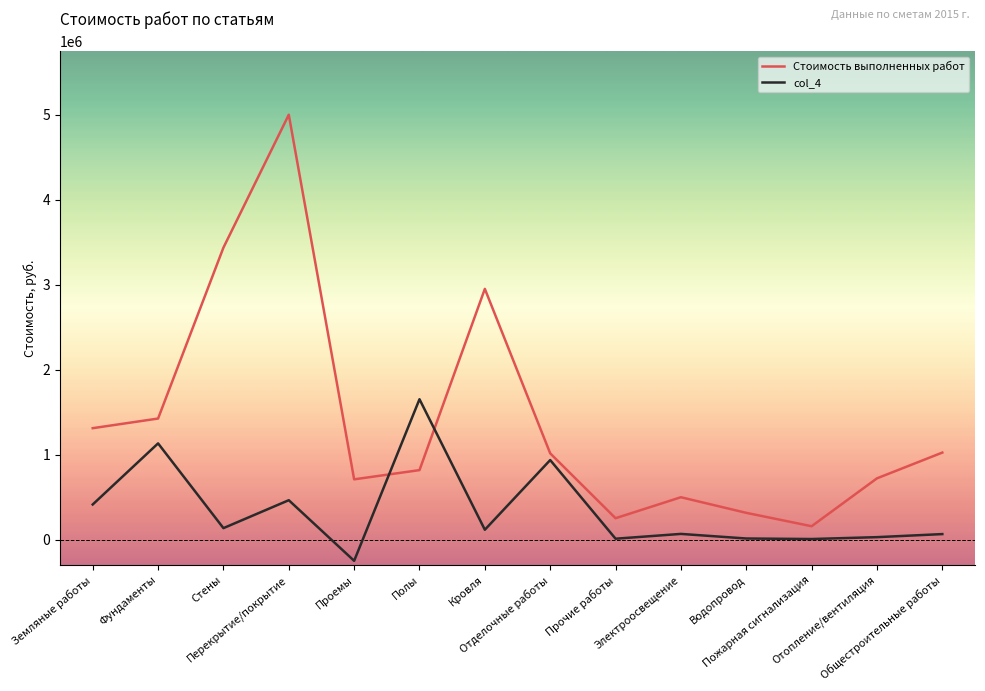

Rank the series at Электроосвещение from lowest to highest value.

col_4, Стоимость выполненных работ